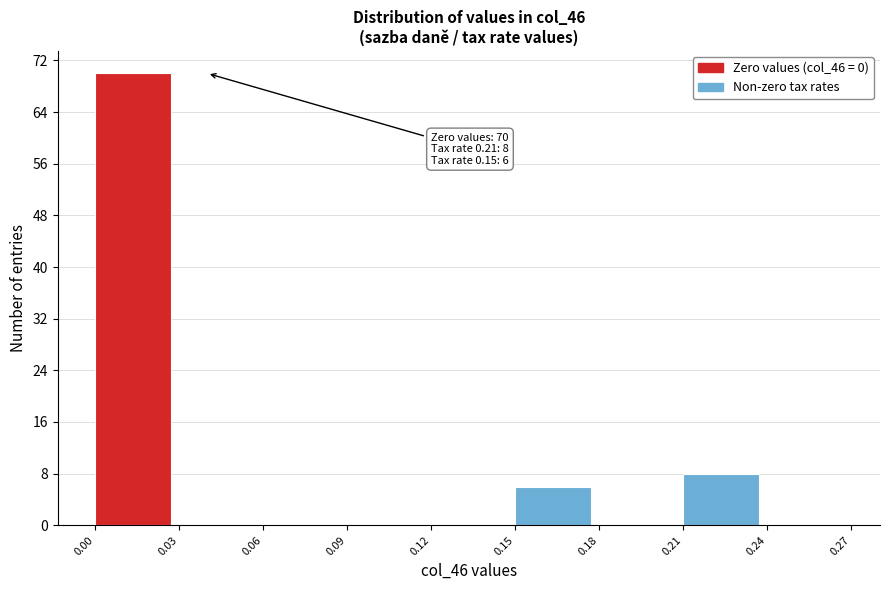

Over which range of the x-axis is the bar tallest?

0.00 to 0.03